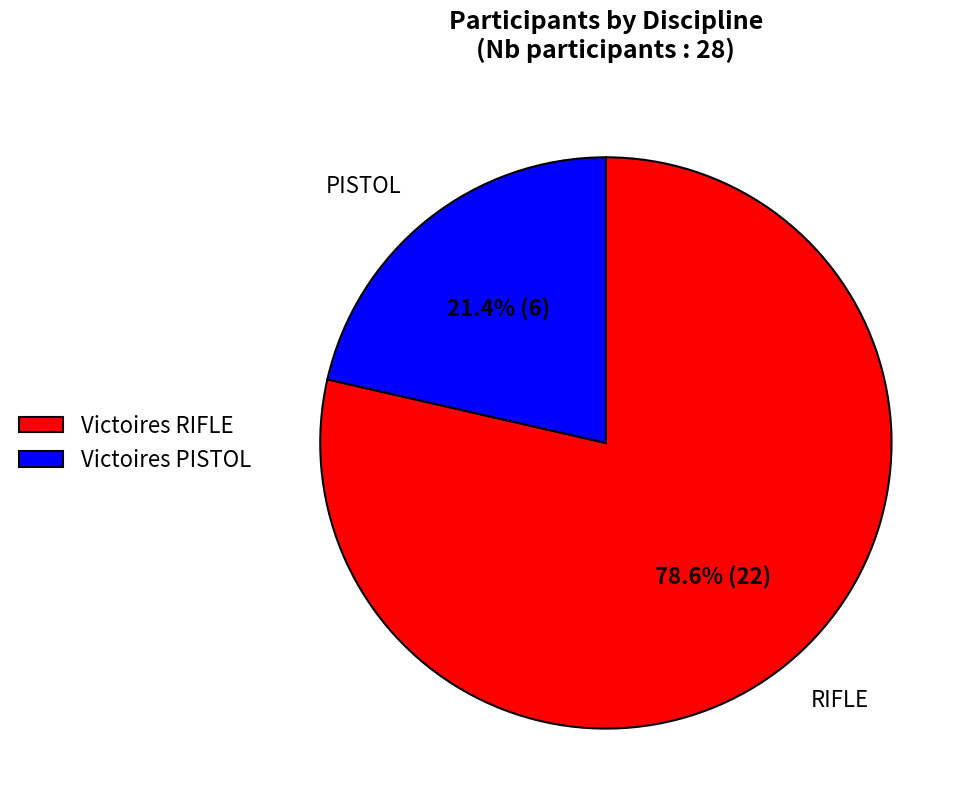

What is the ratio of the value at RIFLE to the value at PISTOL?

3.7